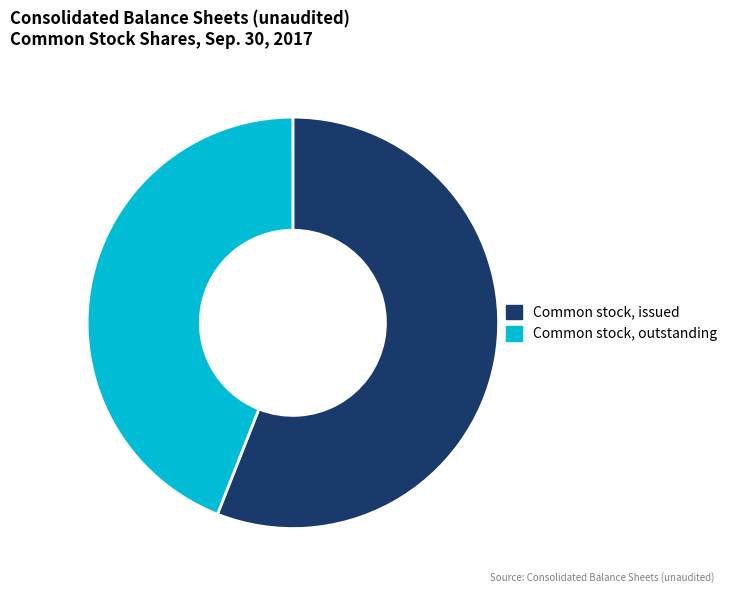

Is it true that Common stock, issued is 56% of the pie?

True